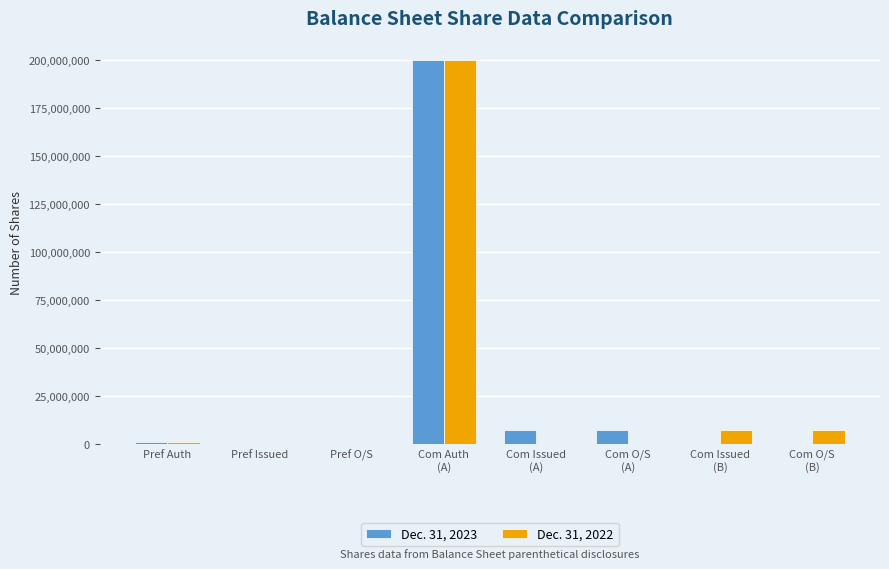

The Dec. 31, 2023 series shows 103250181 at Pref Issued. True or false?

False